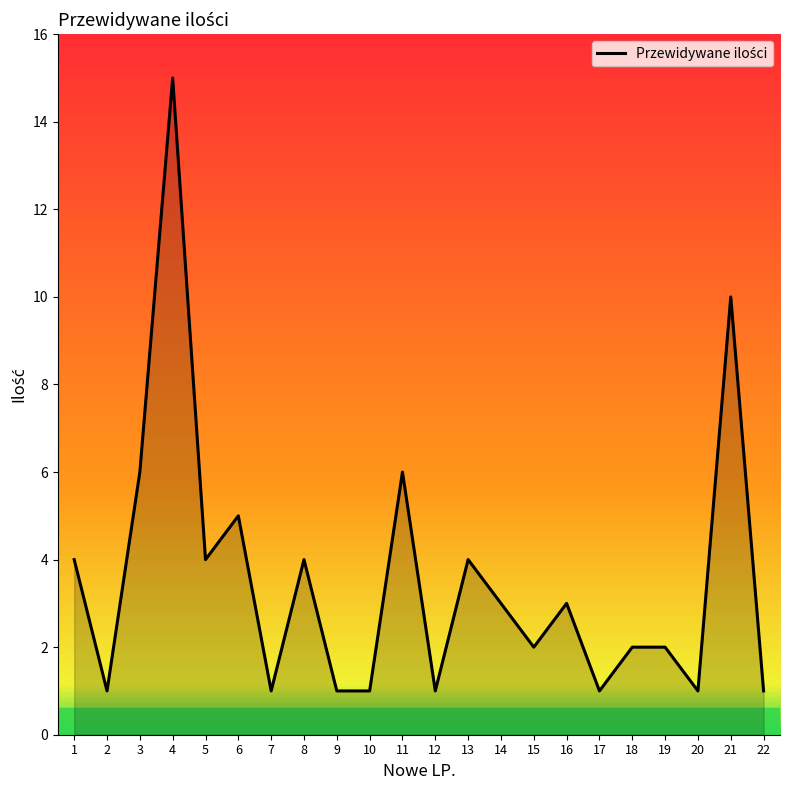

Is it true that the value at 19 is 3?

False